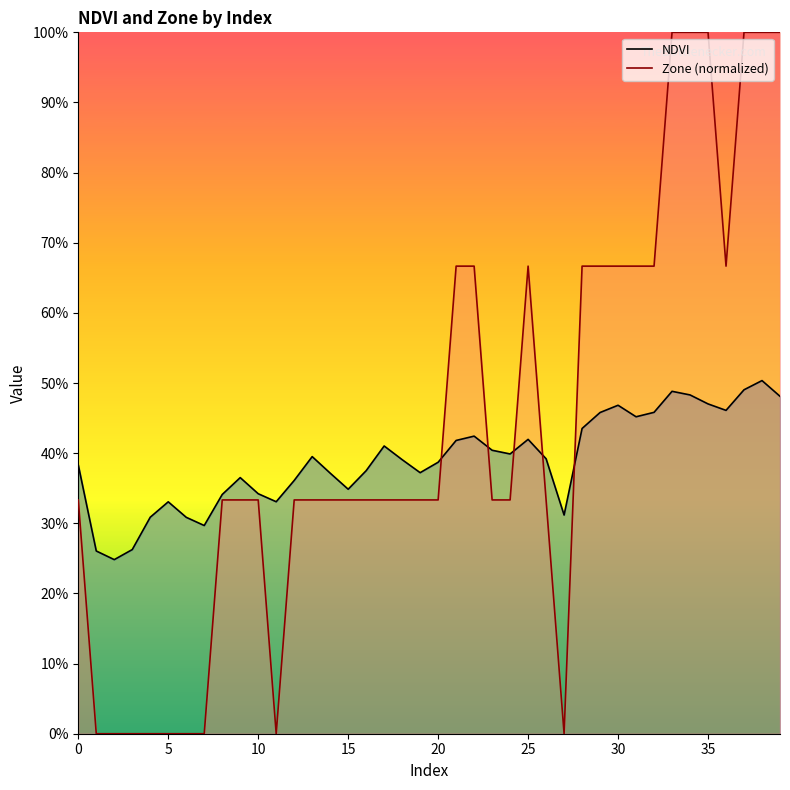

What are all the series names shown in the legend?

NDVI, Zone (normalized)